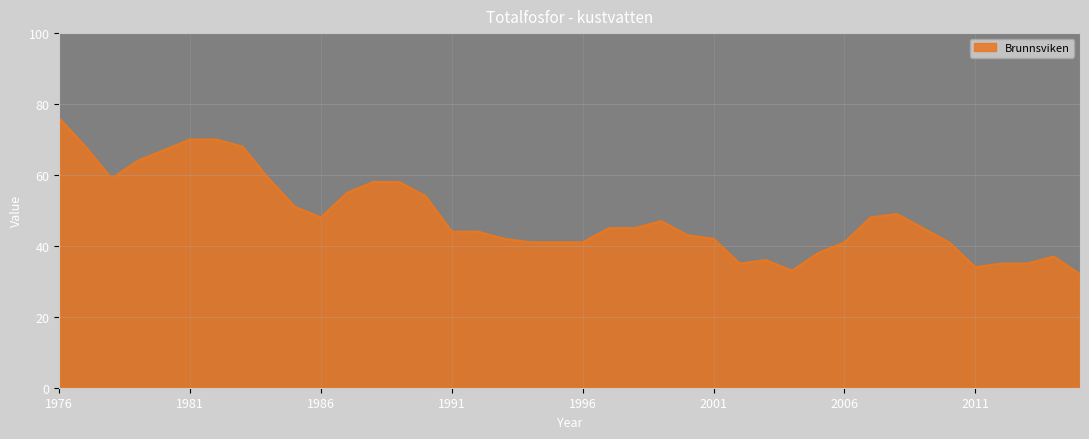

What is the maximum value shown in the chart?

76